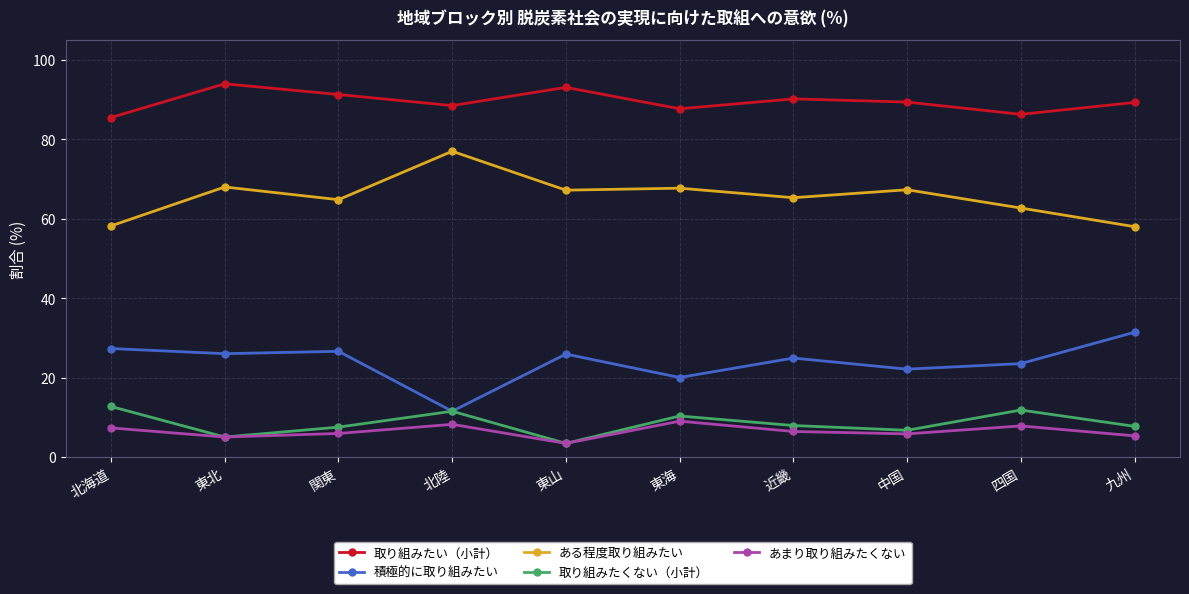

What is the label of the 8th point from the left?

中国